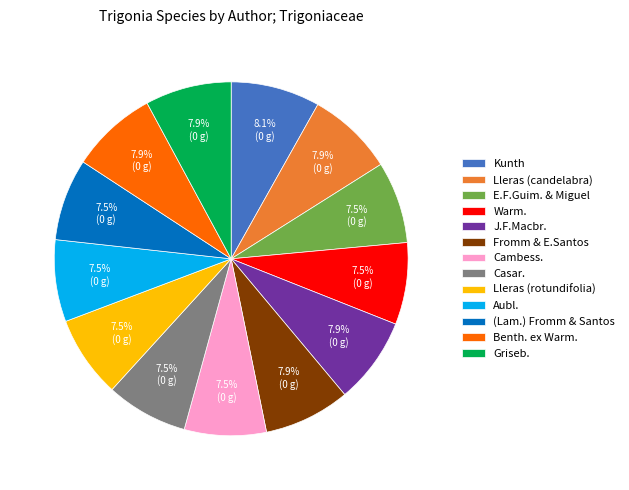

How many slices are in this pie chart?

13